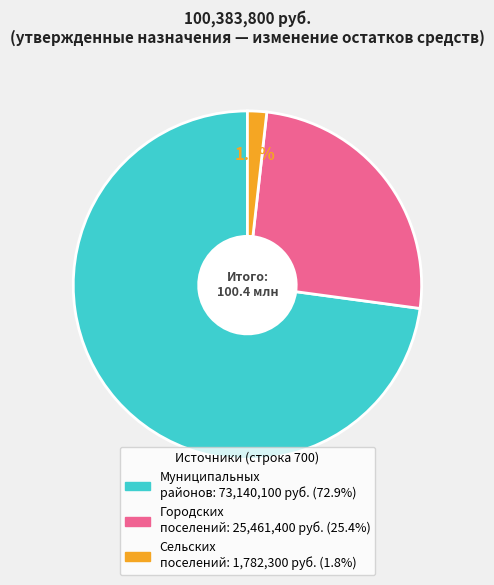

Is there any slice that represents more than half of the pie?

Yes